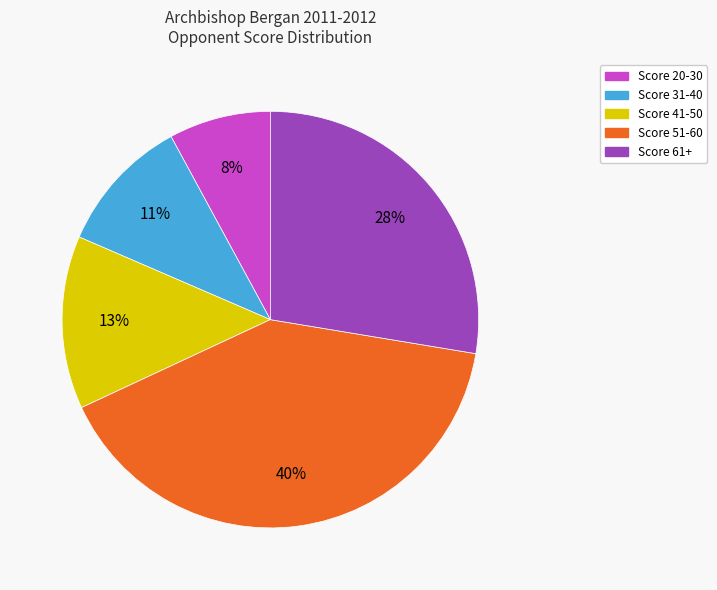

How many segments does this pie chart have?

5